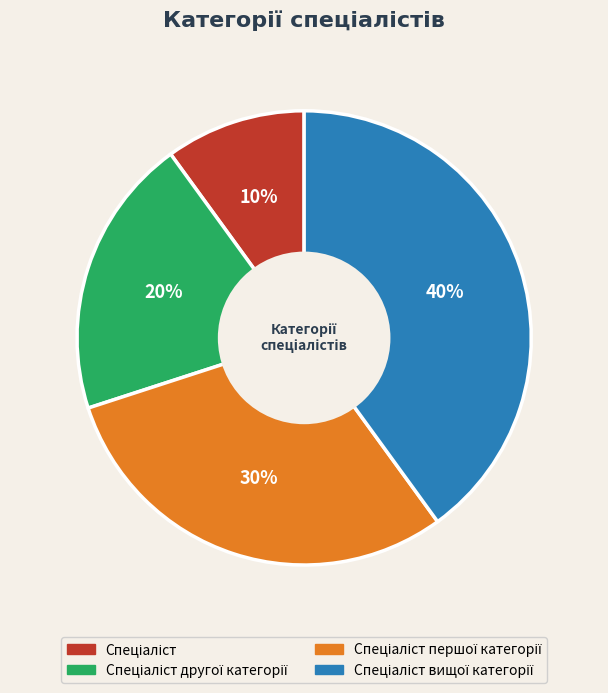

To the nearest percent, what is the difference between the largest and smallest slice percentages?

30%